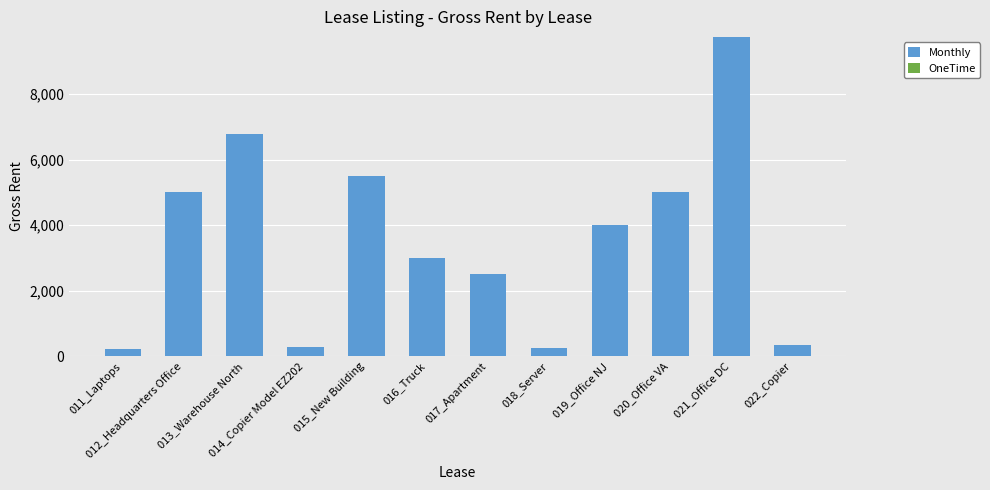

What is the sum of all values?

42619